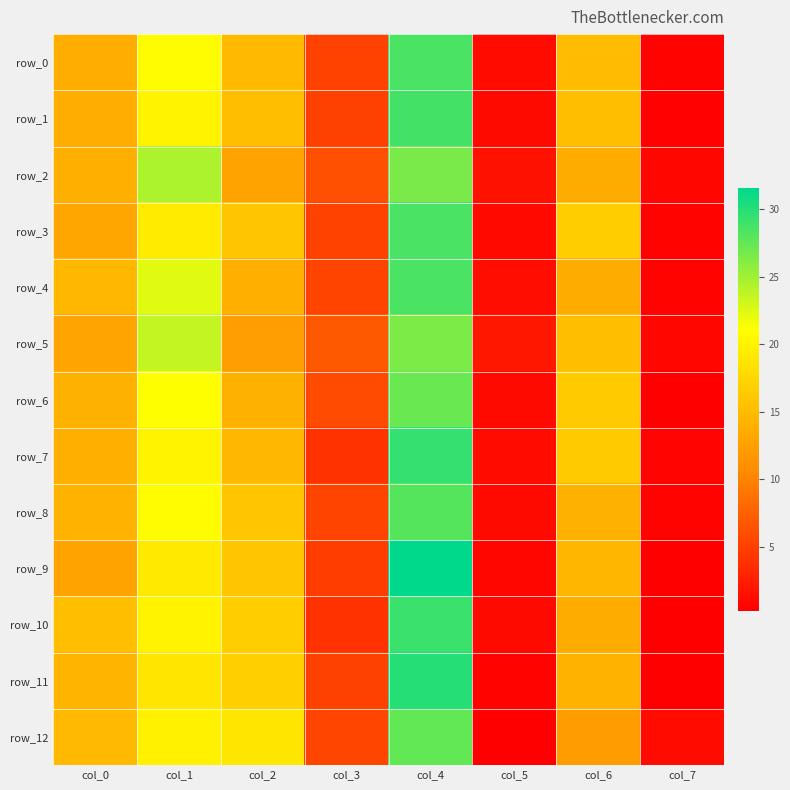

At which label does row_6 reach its minimum?

col_7